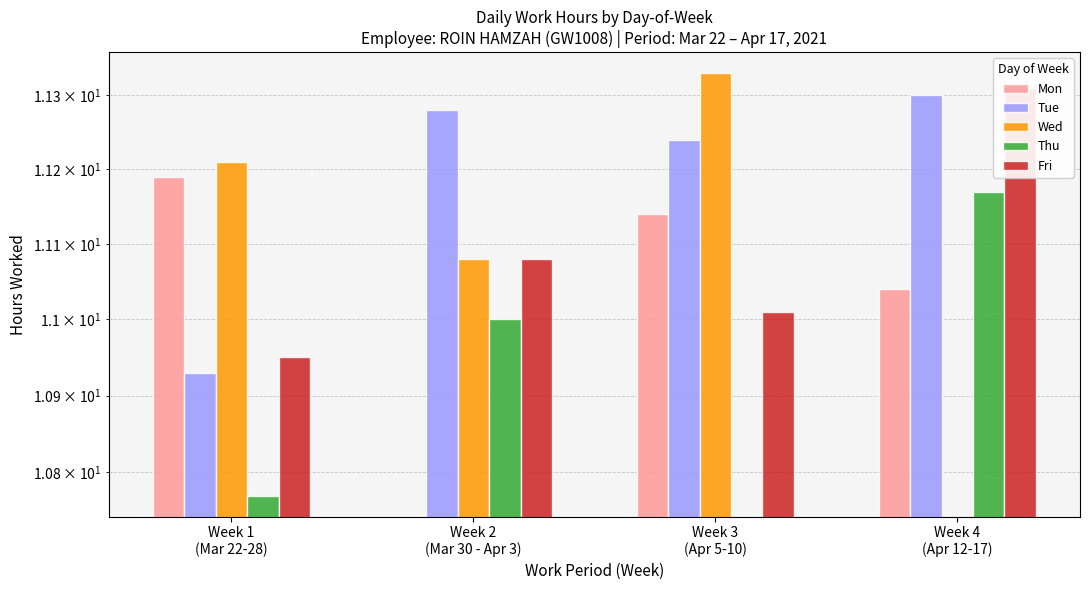

True or false: Thu has a value of 10.8 at Week 1
(Mar 22-28).

True